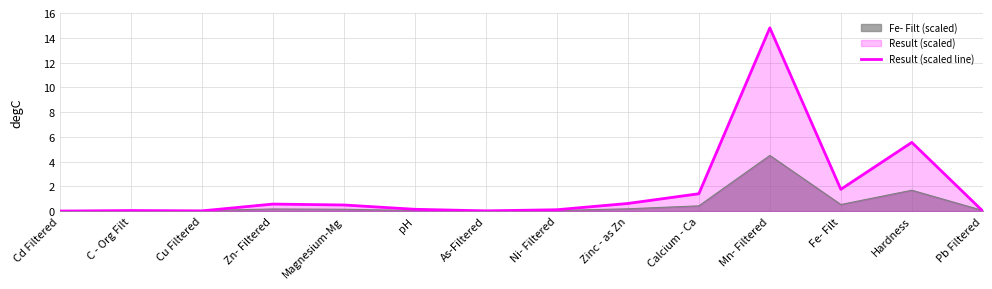

Rank the categories by value from highest to lowest.

Mn- Filtered, Hardness, Fe- Filt, Calcium - Ca, Zinc - as Zn, Zn- Filtered, Magnesium-Mg, pH, Ni- Filtered, C - Org Filt, Cu Filtered, As-Filtered, Cd Filtered, Pb Filtered